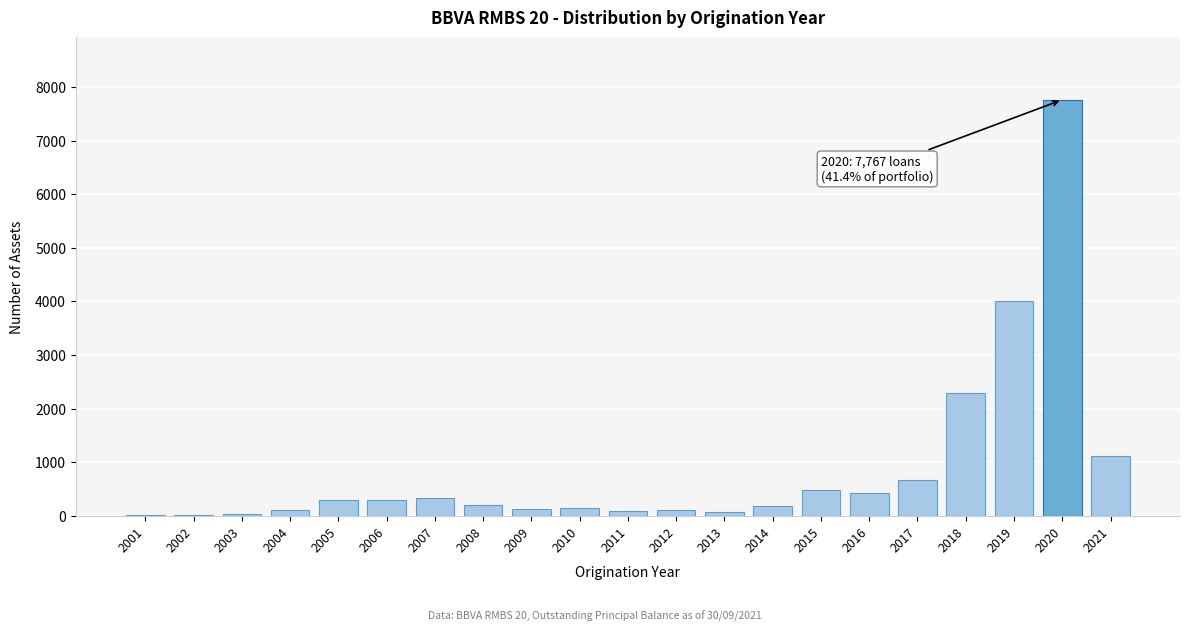

What is the change in value from 2007 to 2018?

+1959